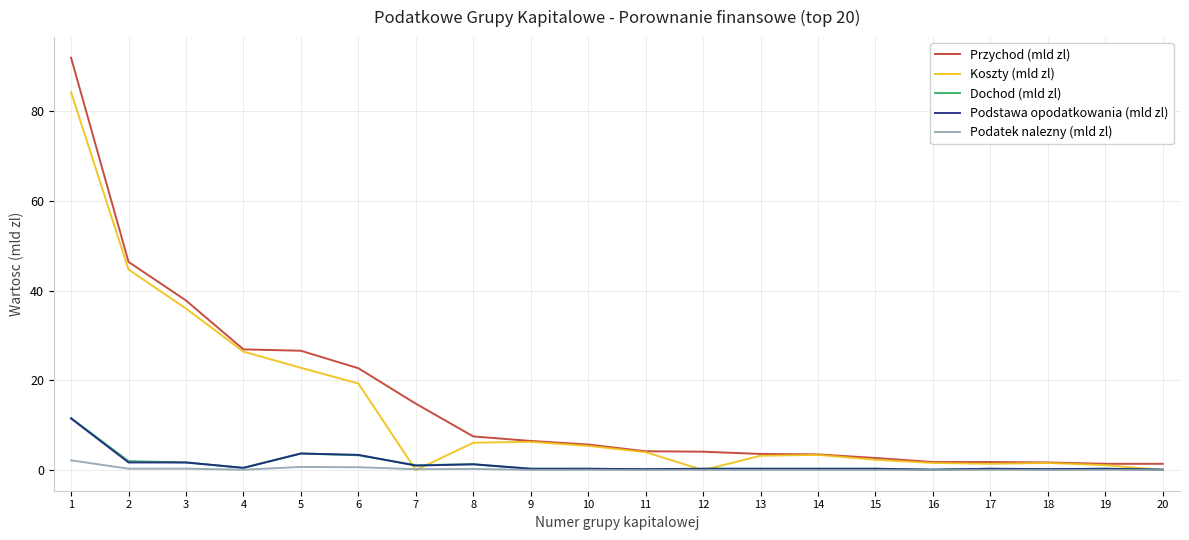

What is the total value across all series at 5?

57.5